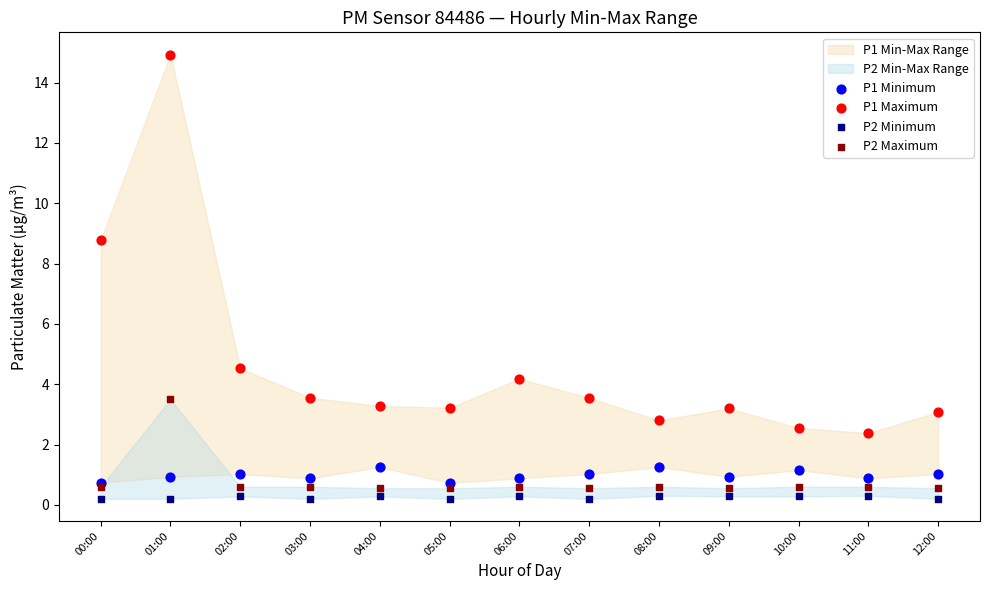

Across all series, what Y value is closest to 7?

8.8